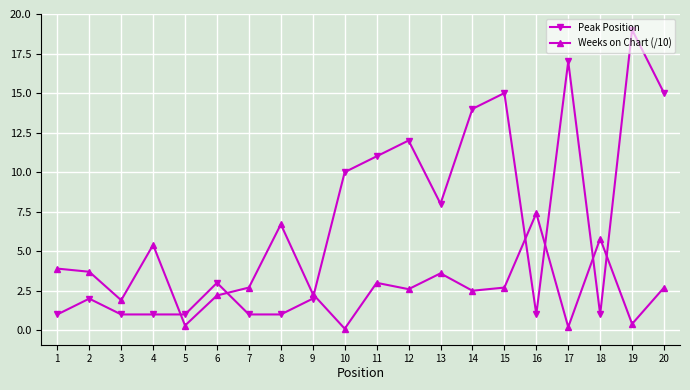

Reading left to right, extract all data points from this chart.

Peak Position: 1.0	2.0	1.0	1.0	1.0	3.0	1.0	1.0	2.0	10.0	11.0	12.0	8.0	14.0	15.0	1.0	17.0	1.0	19.0	15.0
Weeks on Chart (/10): 3.9	3.7	1.9	5.4	0.3	2.2	2.7	6.7	2.3	0.1	3.0	2.6	3.6	2.5	2.7	7.4	0.2	5.8	0.4	2.7